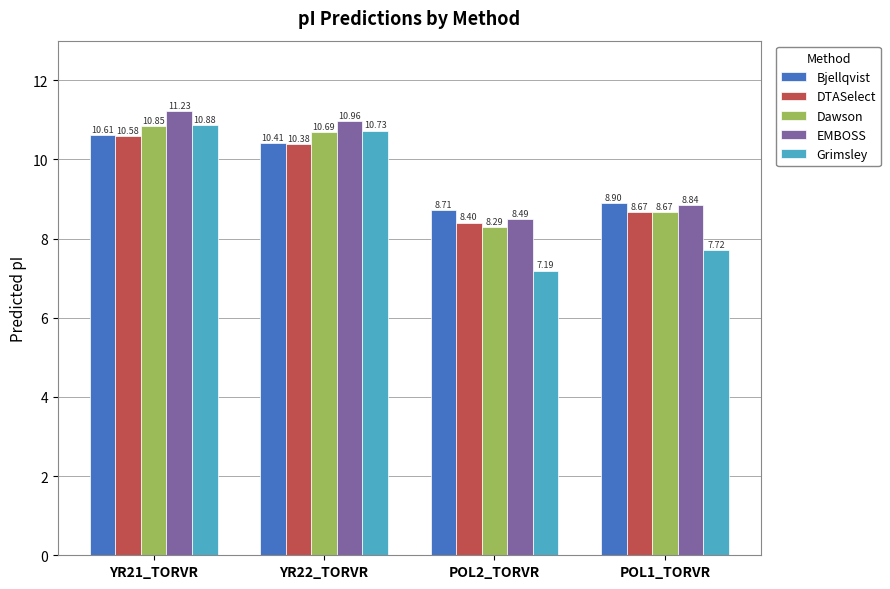

Which category has the lowest value in the Grimsley series?

POL2_TORVR